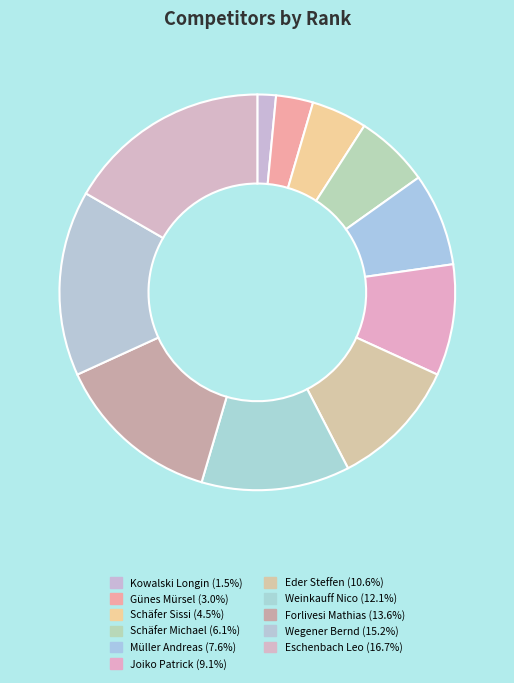

Combined, do Müller Andreas and Weinkauff Nico account for over 50%?

No